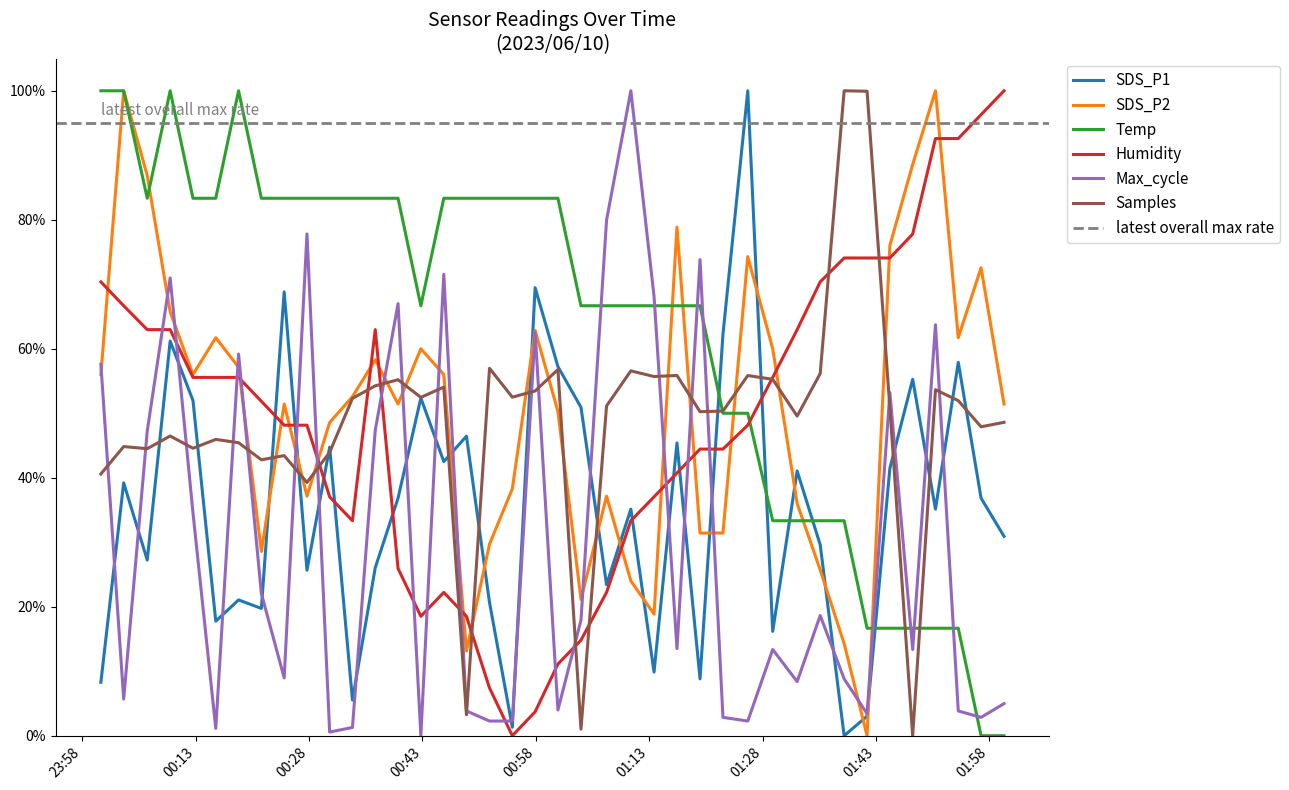

Reading left to right, what are all the values shown in this chart?

SDS_P1: 0.1	0.4	0.3	0.6	0.5	0.2	0.2	0.2	0.7	0.3	0.4	0.1	0.3	0.4	0.5	0.4	0.5	0.2	0.0	0.7	0.6	0.5	0.2	0.4	0.1	0.5	0.1	0.6	1.0	0.2	0.4	0.3	0.0	0.0	0.4	0.6	0.4	0.6	0.4	0.3
SDS_P2: 0.6	1.0	0.9	0.7	0.6	0.6	0.6	0.3	0.5	0.4	0.5	0.5	0.6	0.5	0.6	0.6	0.1	0.3	0.4	0.6	0.5	0.2	0.4	0.2	0.2	0.8	0.3	0.3	0.7	0.6	0.4	0.3	0.1	0.0	0.8	0.9	1.0	0.6	0.7	0.5
Temp: 1.0	1.0	0.8	1.0	0.8	0.8	1.0	0.8	0.8	0.8	0.8	0.8	0.8	0.8	0.7	0.8	0.8	0.8	0.8	0.8	0.8	0.7	0.7	0.7	0.7	0.7	0.7	0.5	0.5	0.3	0.3	0.3	0.3	0.2	0.2	0.2	0.2	0.2	0.0	0.0
Humidity: 0.7	0.7	0.6	0.6	0.6	0.6	0.6	0.5	0.5	0.5	0.4	0.3	0.6	0.3	0.2	0.2	0.2	0.1	0.0	0.0	0.1	0.1	0.2	0.3	0.4	0.4	0.4	0.4	0.5	0.6	0.6	0.7	0.7	0.7	0.7	0.8	0.9	0.9	1.0	1.0
Max_cycle: 0.6	0.1	0.5	0.7	0.3	0.0	0.6	0.2	0.1	0.8	0.0	0.0	0.5	0.7	0.0	0.7	0.0	0.0	0.0	0.6	0.0	0.2	0.8	1.0	0.7	0.1	0.7	0.0	0.0	0.1	0.1	0.2	0.1	0.0	0.5	0.1	0.6	0.0	0.0	0.0
Samples: 0.4	0.4	0.4	0.5	0.4	0.5	0.5	0.4	0.4	0.4	0.4	0.5	0.5	0.6	0.5	0.5	0.0	0.6	0.5	0.5	0.6	0.0	0.5	0.6	0.6	0.6	0.5	0.5	0.6	0.6	0.5	0.6	1.0	1.0	0.5	0.0	0.5	0.5	0.5	0.5